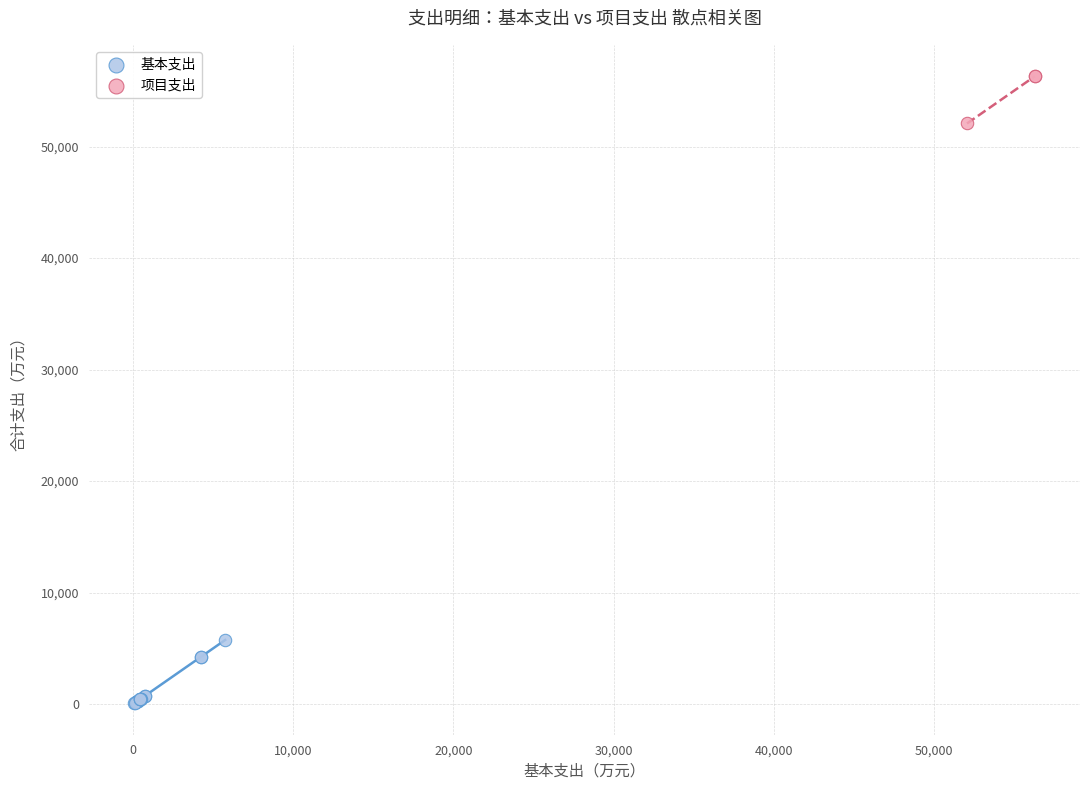

Which series reaches the minimum Y coordinate?

基本支出